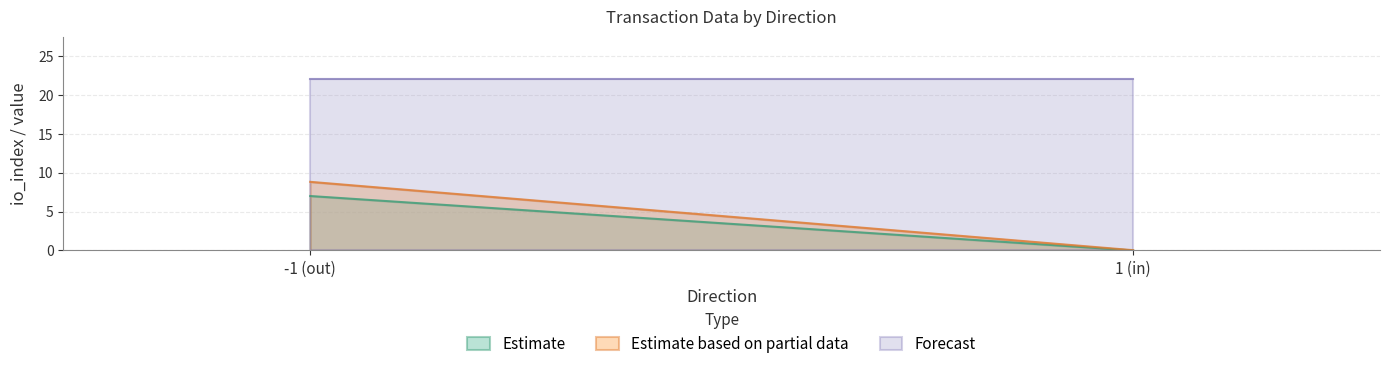

How many lines are shown in the chart?

3